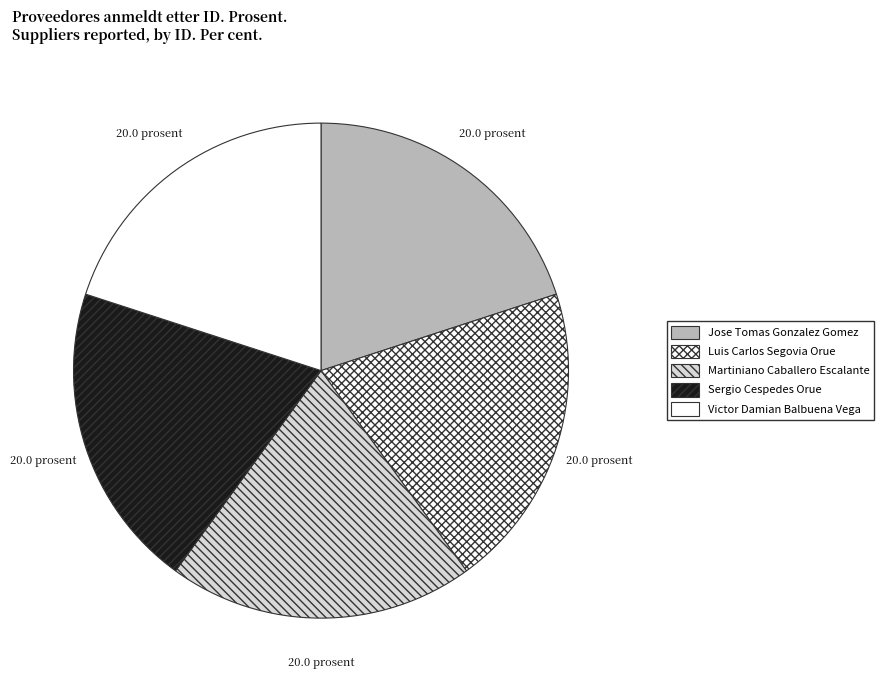

Count the number of slices in the pie.

5